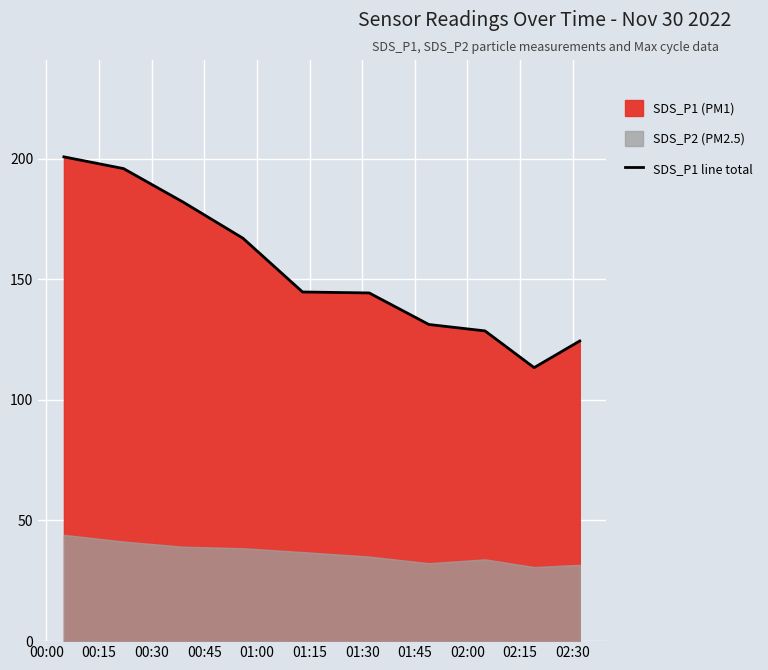

What is the maximum value for SDS_P1 line total?

200.7